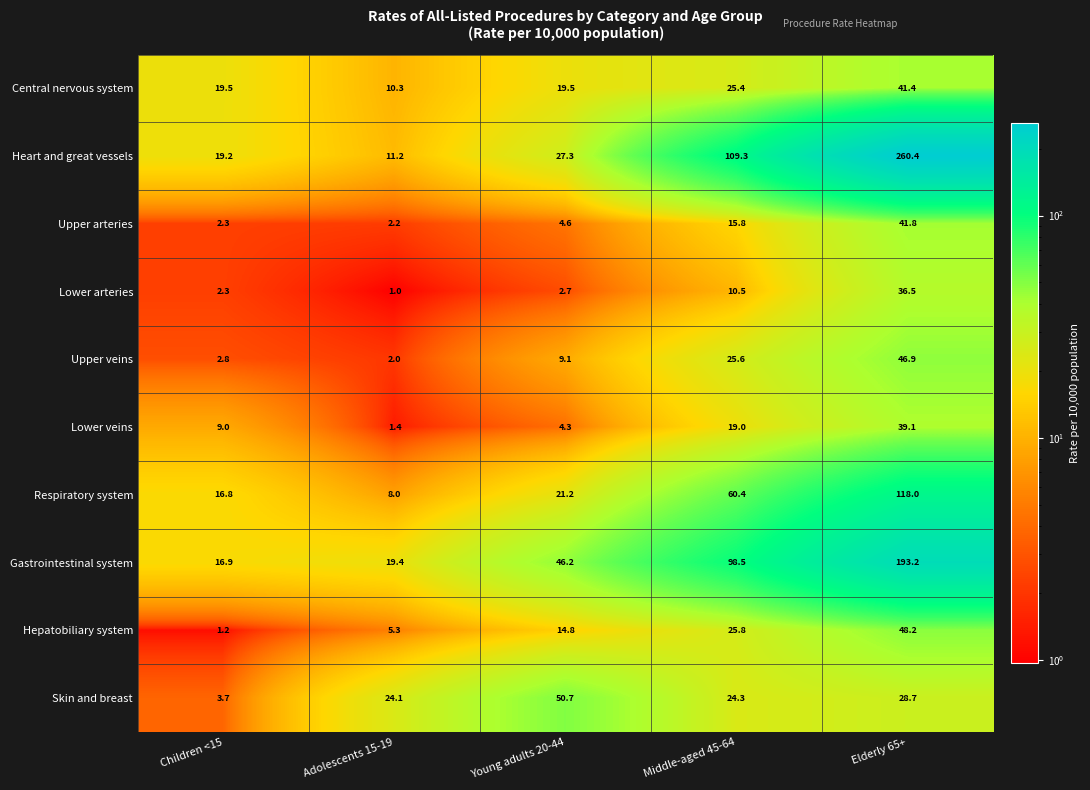

Rank the series by their maximum value, from highest to lowest.

Heart and great vessels, Gastrointestinal system, Respiratory system, Skin and breast, Hepatobiliary system, Upper veins, Upper arteries, Central nervous system, Lower veins, Lower arteries